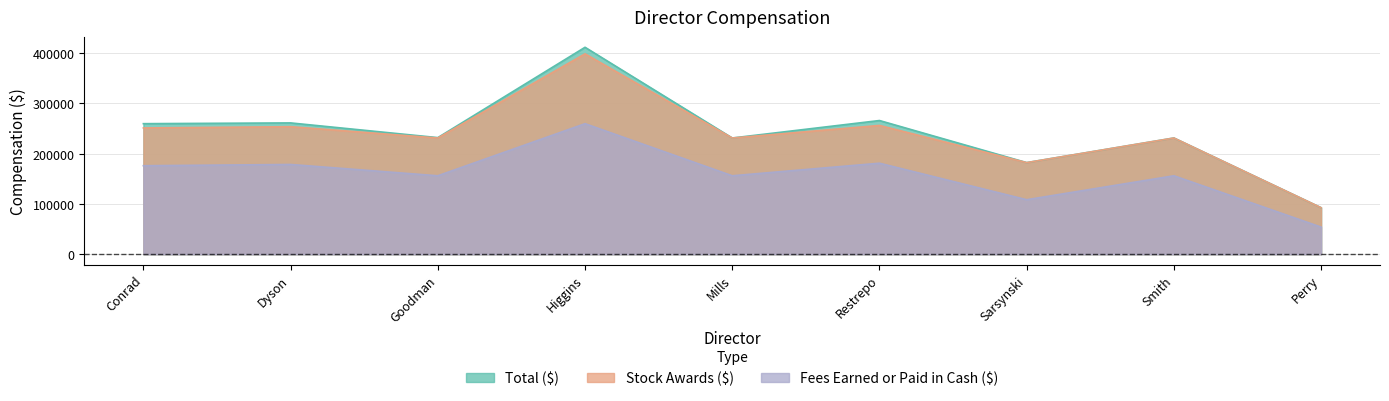

Rank the series by their maximum value, from lowest to highest.

Fees Earned or Paid in Cash ($), Stock Awards ($), Total ($)